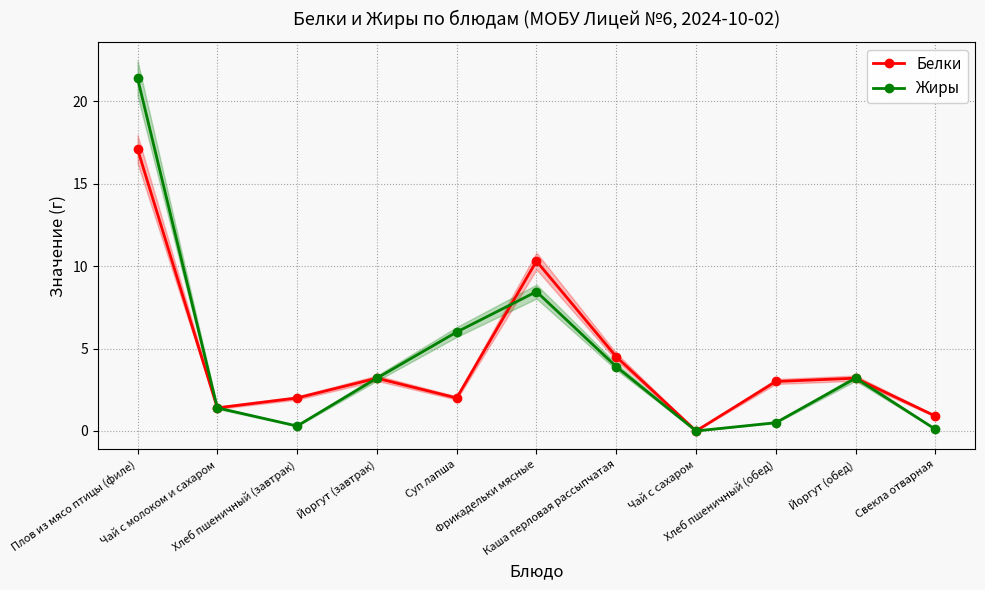

What is the difference between the maximum and minimum values in the Жиры series?

21.4